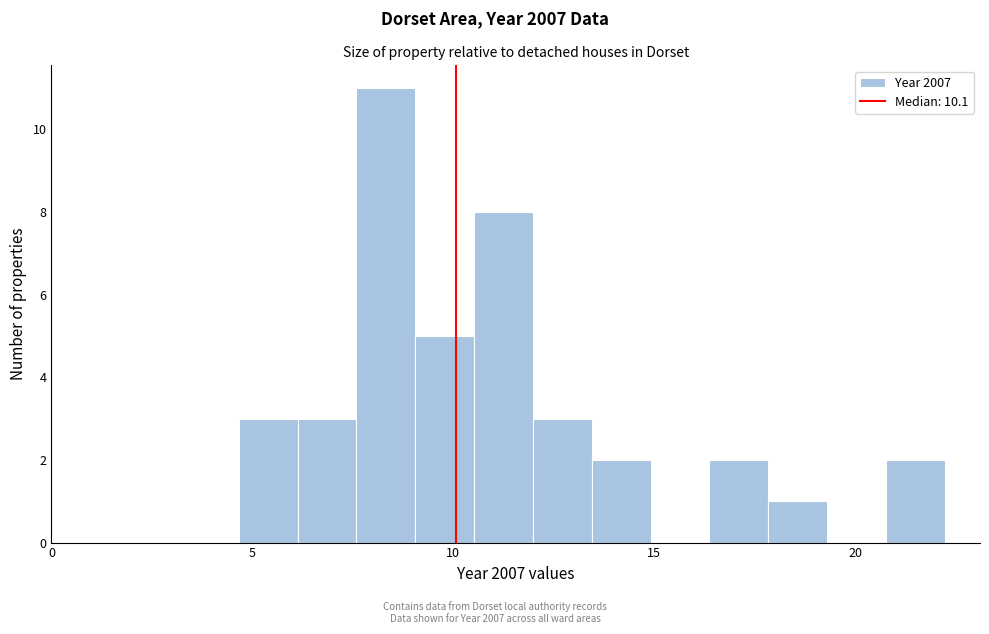

Read against the x-axis, roughly where is the centre of the tallest bar?

8.5